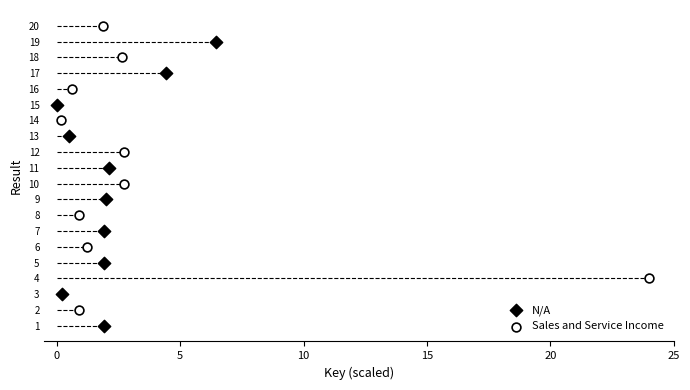

Which series reaches the maximum Y coordinate?

Sales and Service Income